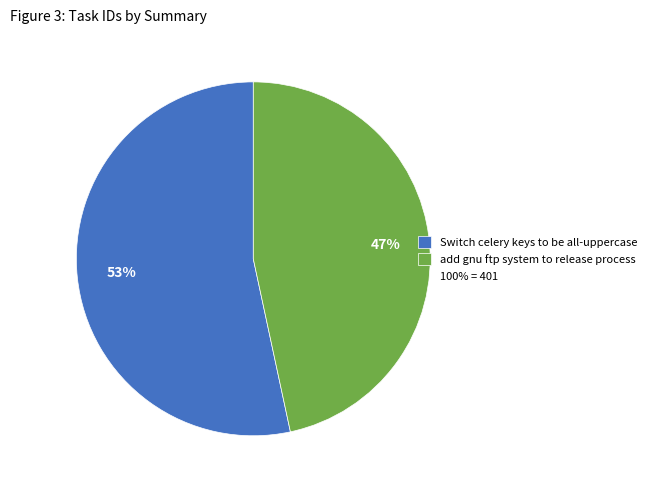

To the nearest percent, what is the average slice percentage?

50%